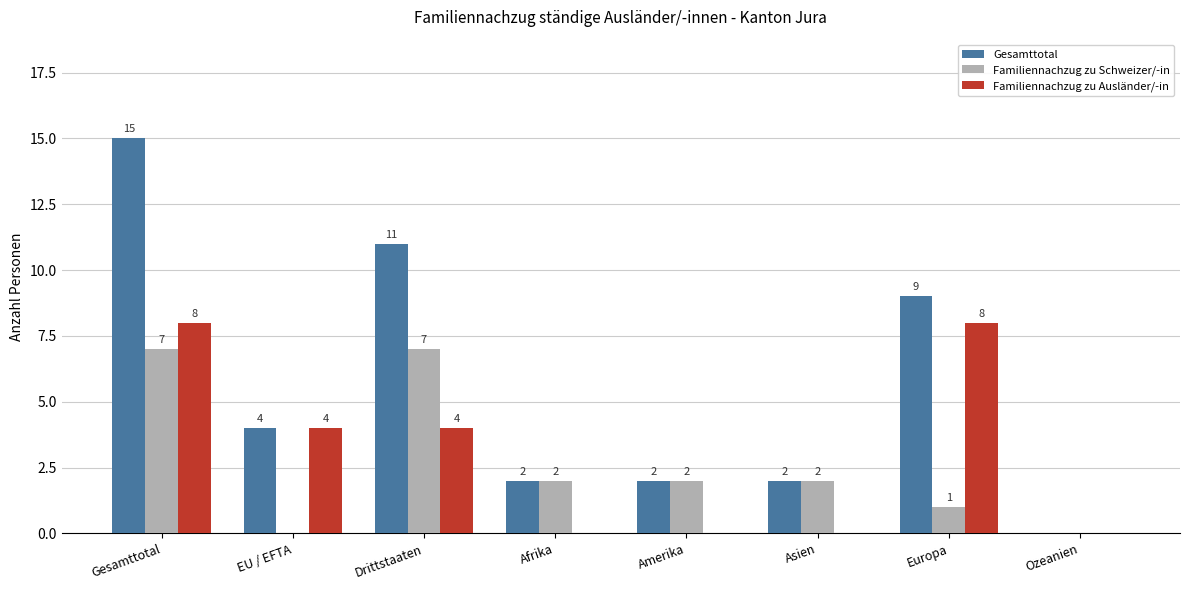

What is the sum of all Familiennachzug zu Ausländer/-in values?

24